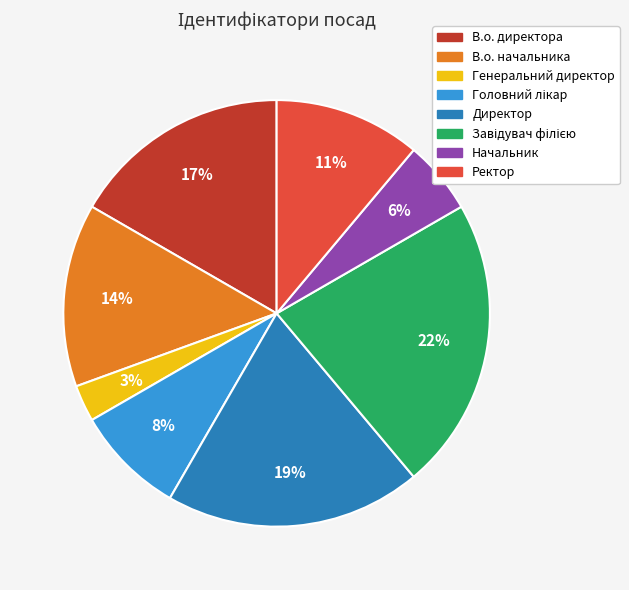

Which slice is the smallest?

Генеральний директор